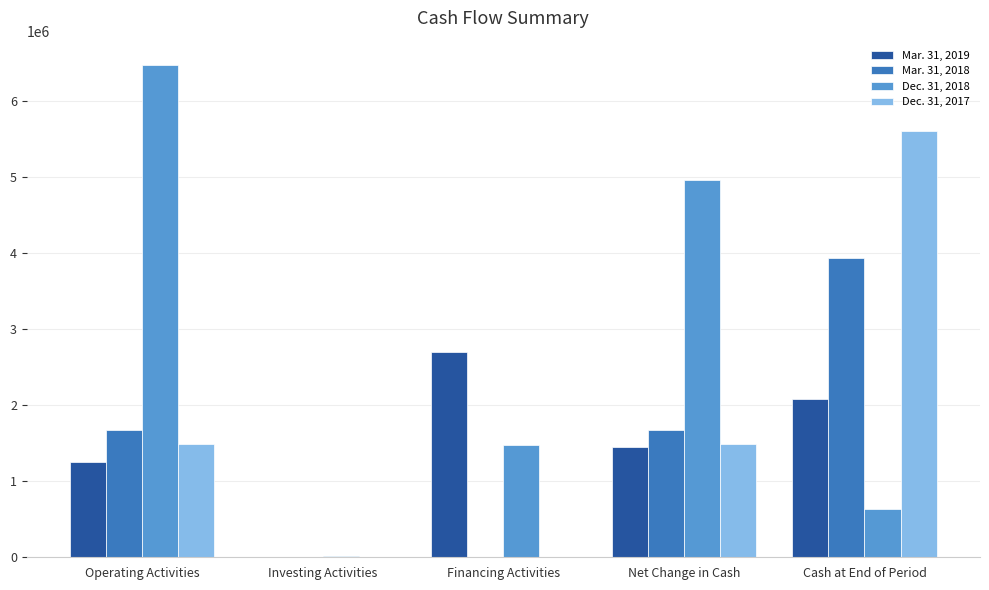

True or false: Mar. 31, 2018 has a value of 0 at Investing Activities.

True